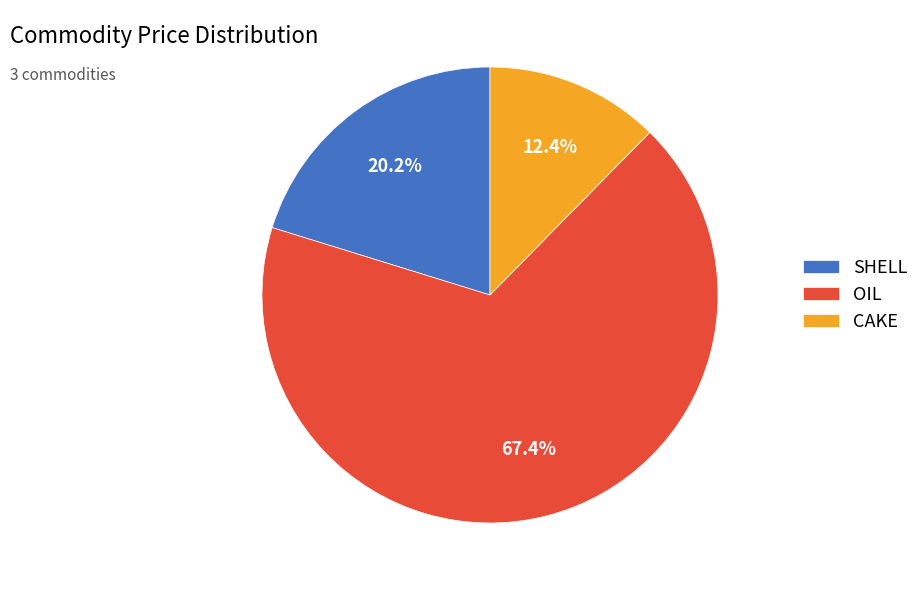

Which has a higher value, OIL or SHELL?

OIL